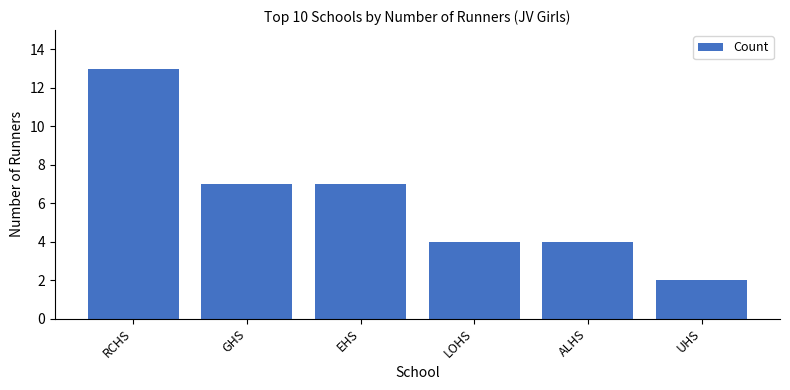

Which category has the highest value across all series?

RCHS